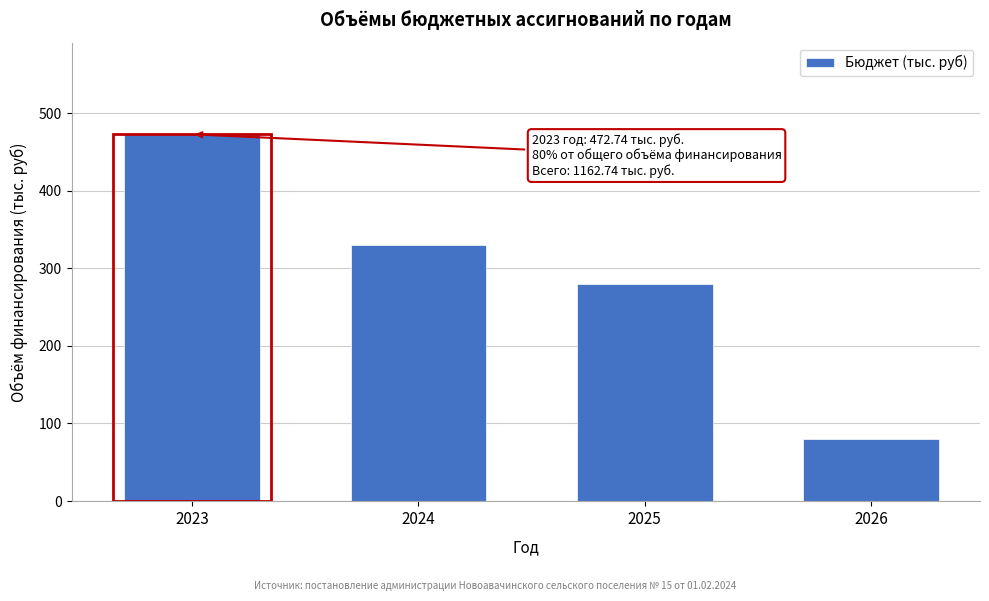

Reading left to right, extract all data points from this chart.

472.7	330.0	280.0	80.0